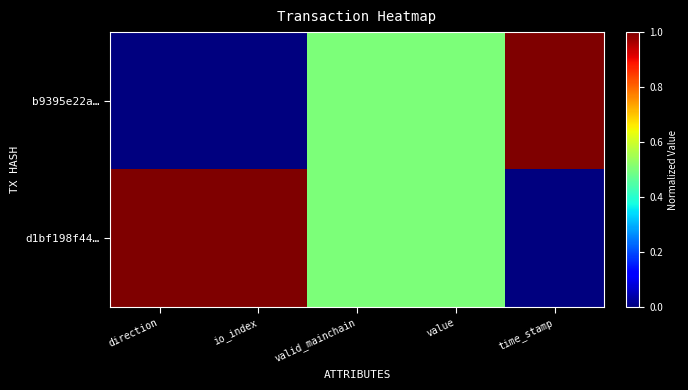

Reading left to right, list all the values displayed in this chart.

b9395e22a…: direction=0.0	io_index=0.0	valid_mainchain=0.5	value=0.5	time_stamp=1.0
d1bf198f44…: direction=1.0	io_index=1.0	valid_mainchain=0.5	value=0.5	time_stamp=0.0